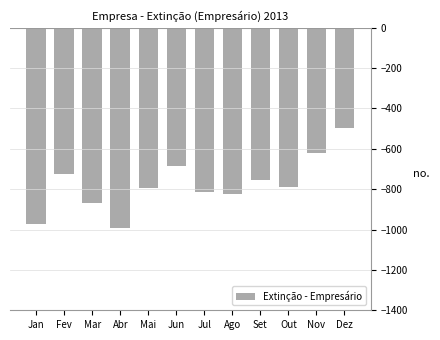

True or false: the data shows -505 at Mar.

False